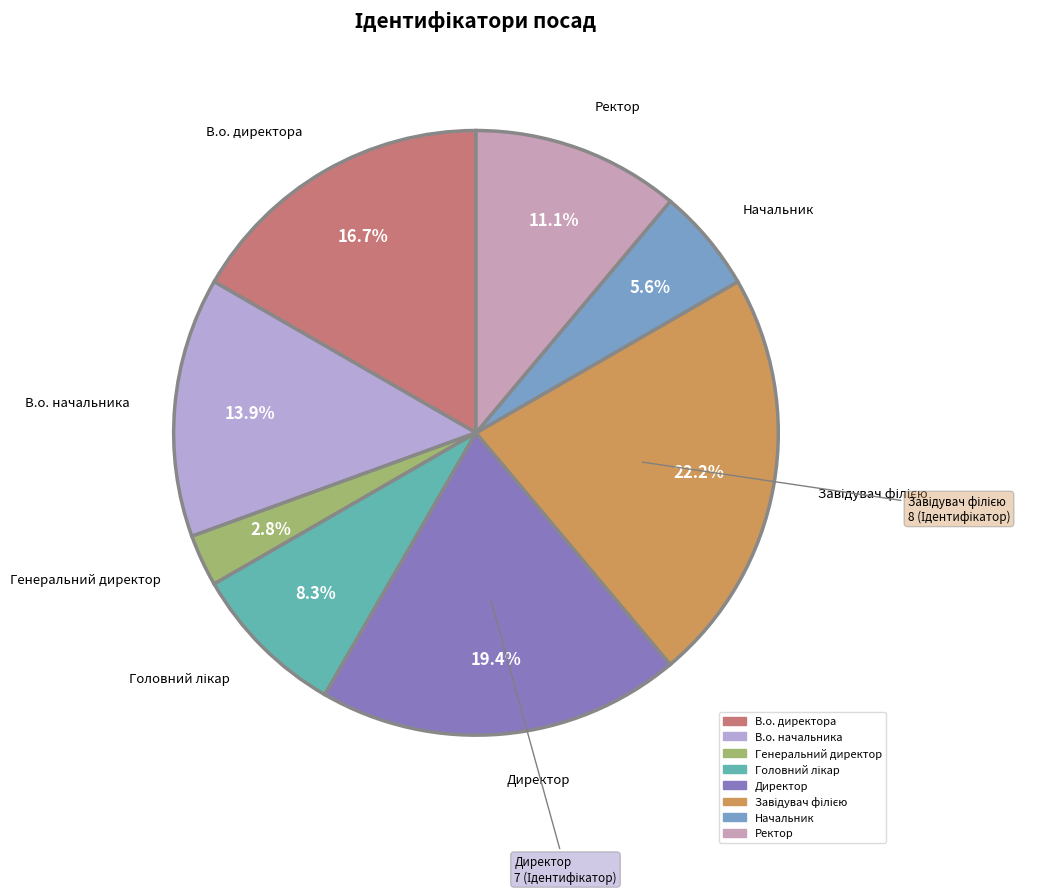

Does Генеральний директор represent more than half of the total?

No